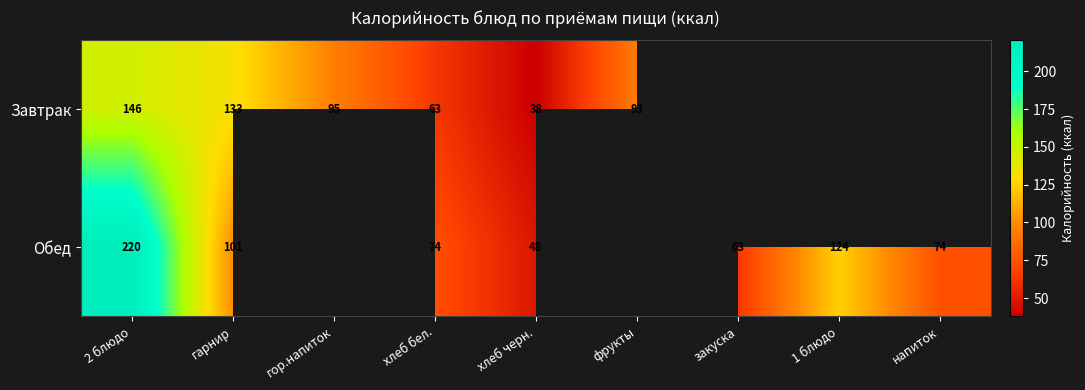

True or false: Обед has a value of 44.7 at хлеб бел..

False